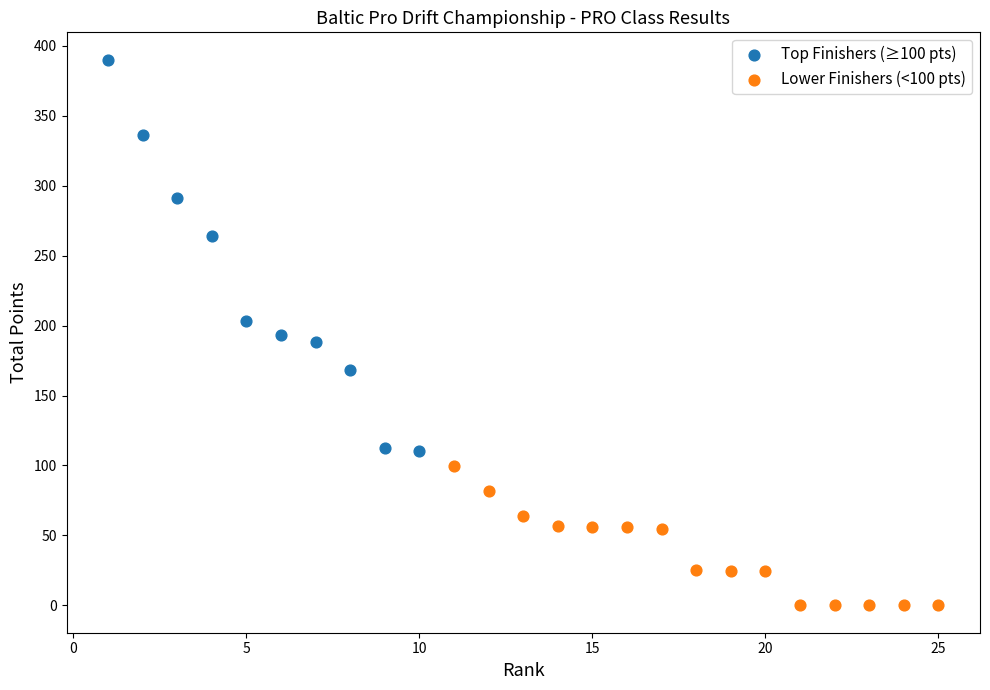

Which series contains the highest Y value?

Top Finishers (≥100 pts)